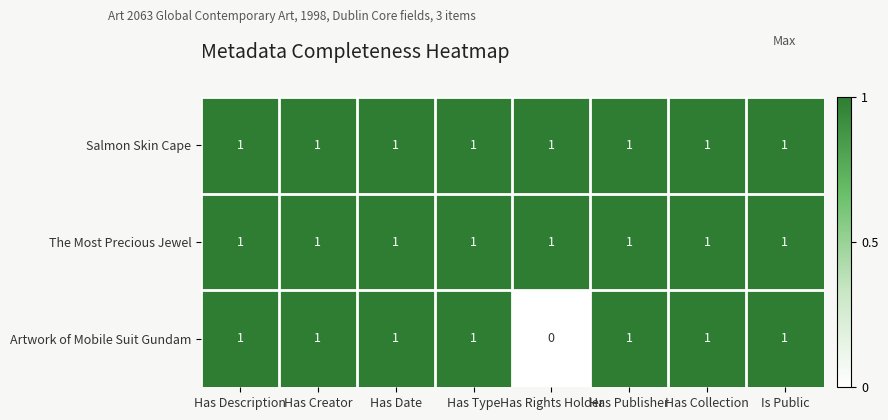

The value of The Most Precious Jewel at Has Creator is 1. True or false?

True